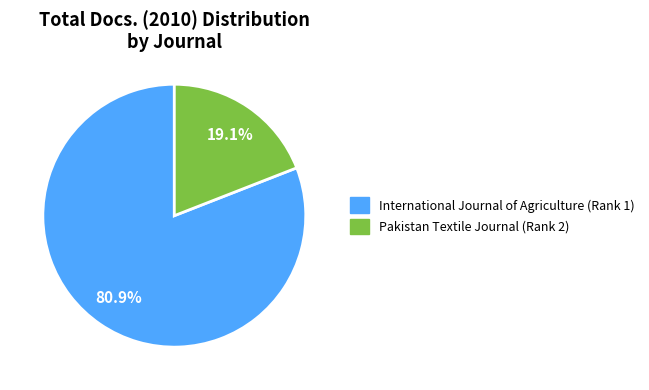

Which slice is the largest?

International Journal of Agriculture (Rank 1)